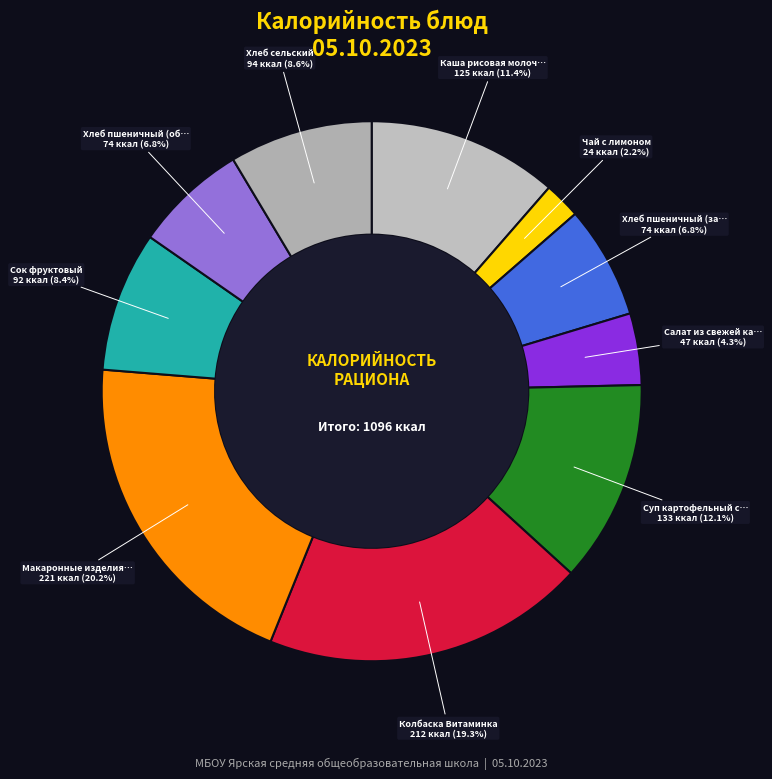

Which has a higher value, Колбаска Витаминка or Хлеб пшеничный (об…?

Колбаска Витаминка